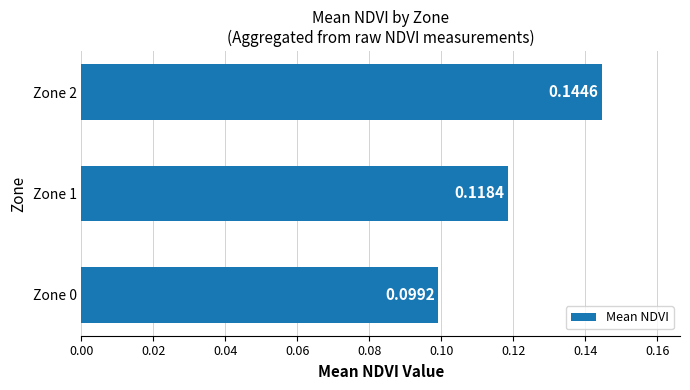

Which has a higher value, Zone 2 or Zone 1?

Zone 2